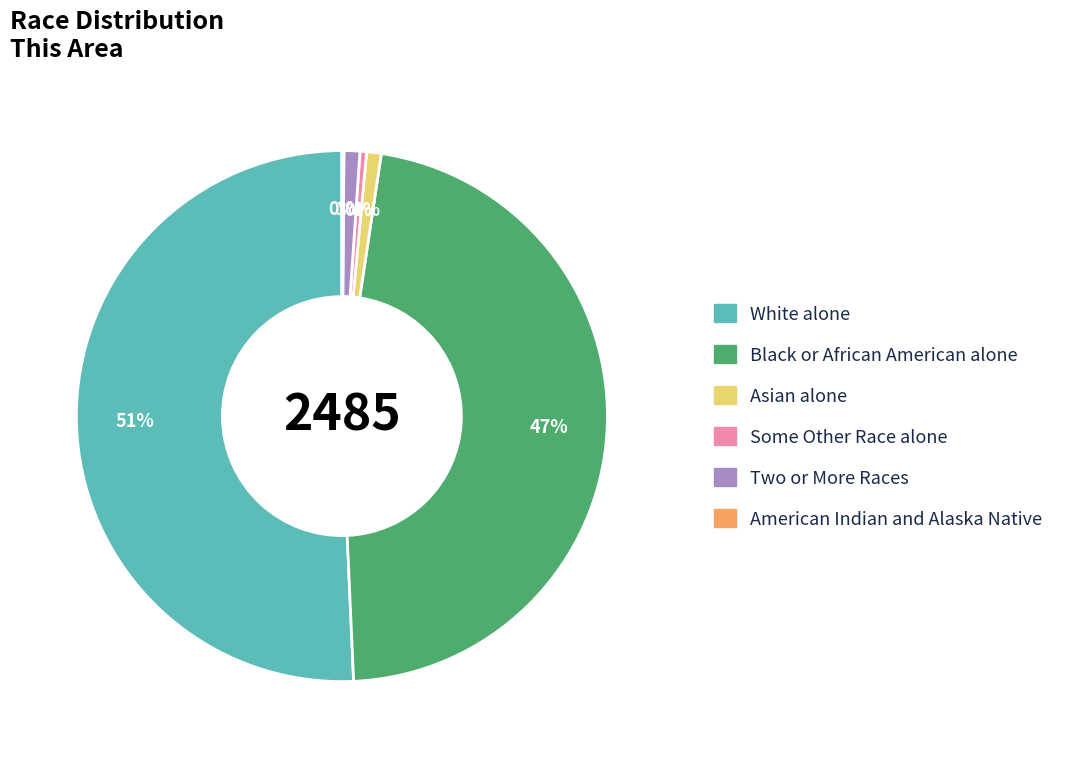

Do White alone and Some Other Race alone together represent more than half of the pie?

Yes